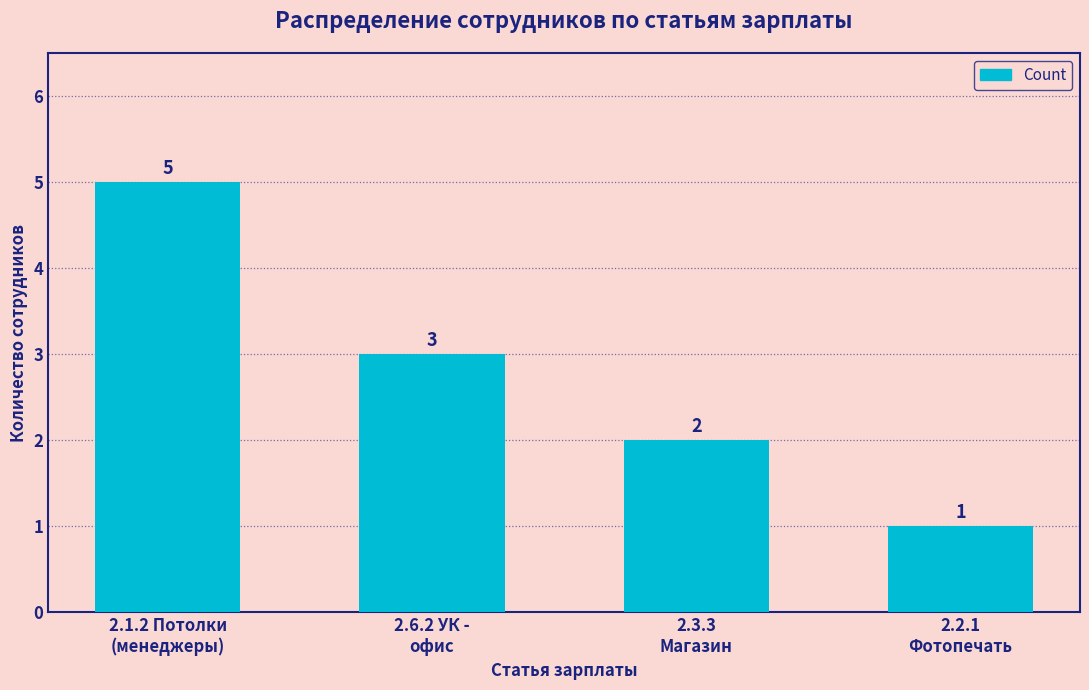

List the labels in order of value, largest first.

2.1.2 Потолки
(менеджеры), 2.6.2 УК -
офис, 2.3.3
Магазин, 2.2.1
Фотопечать